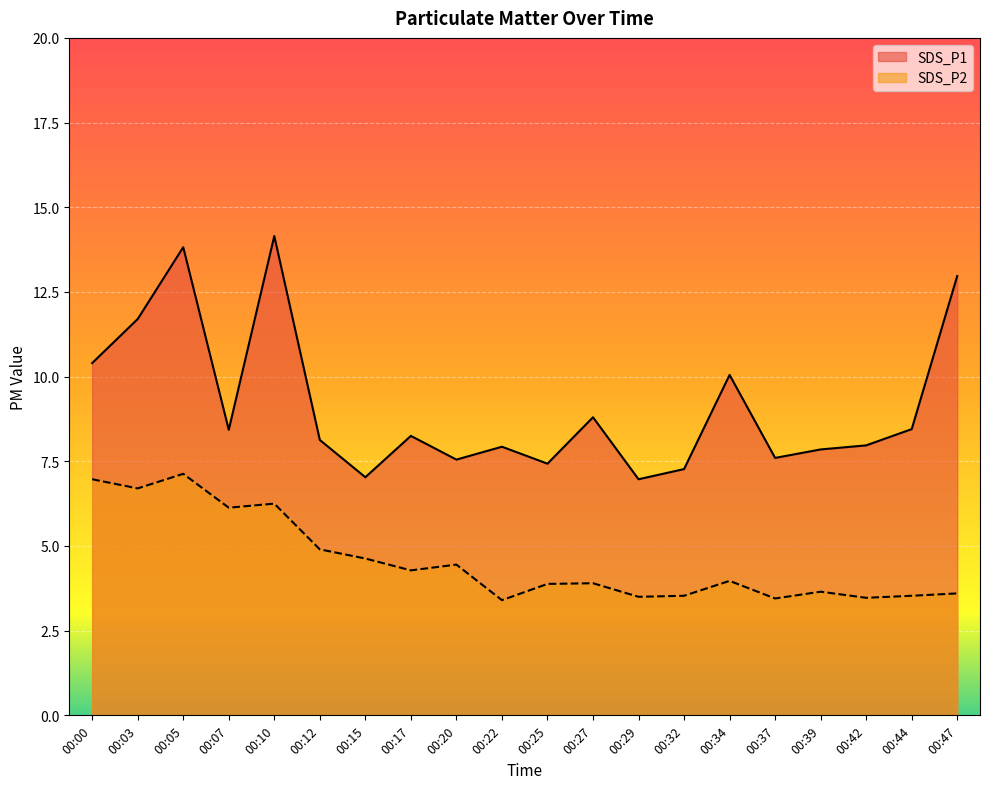

True or false: SDS_P1 and SDS_P2 intersect in this chart.

False